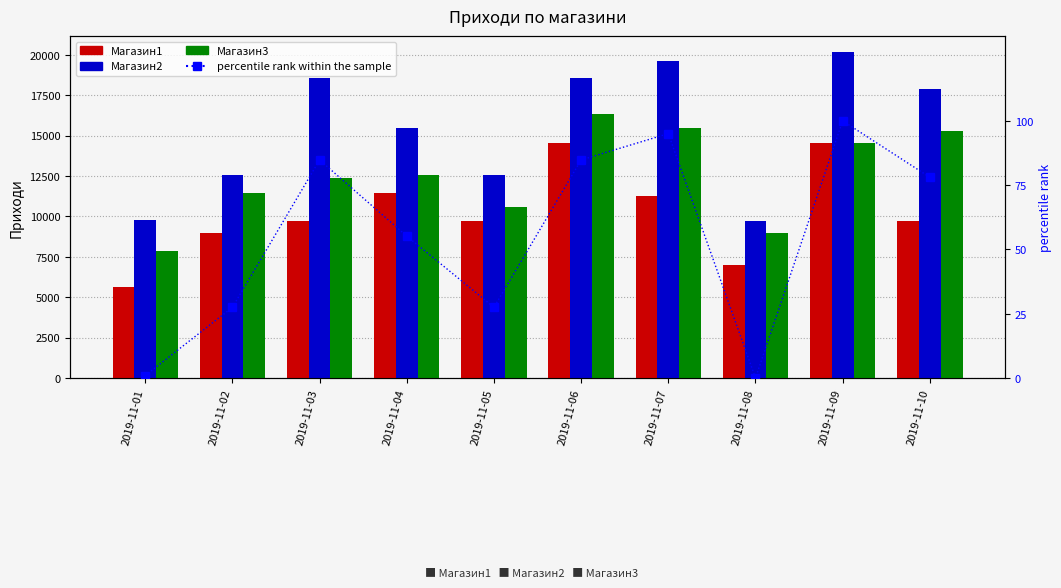

At which label is Магазин2 closest to 14919?

2019-11-04